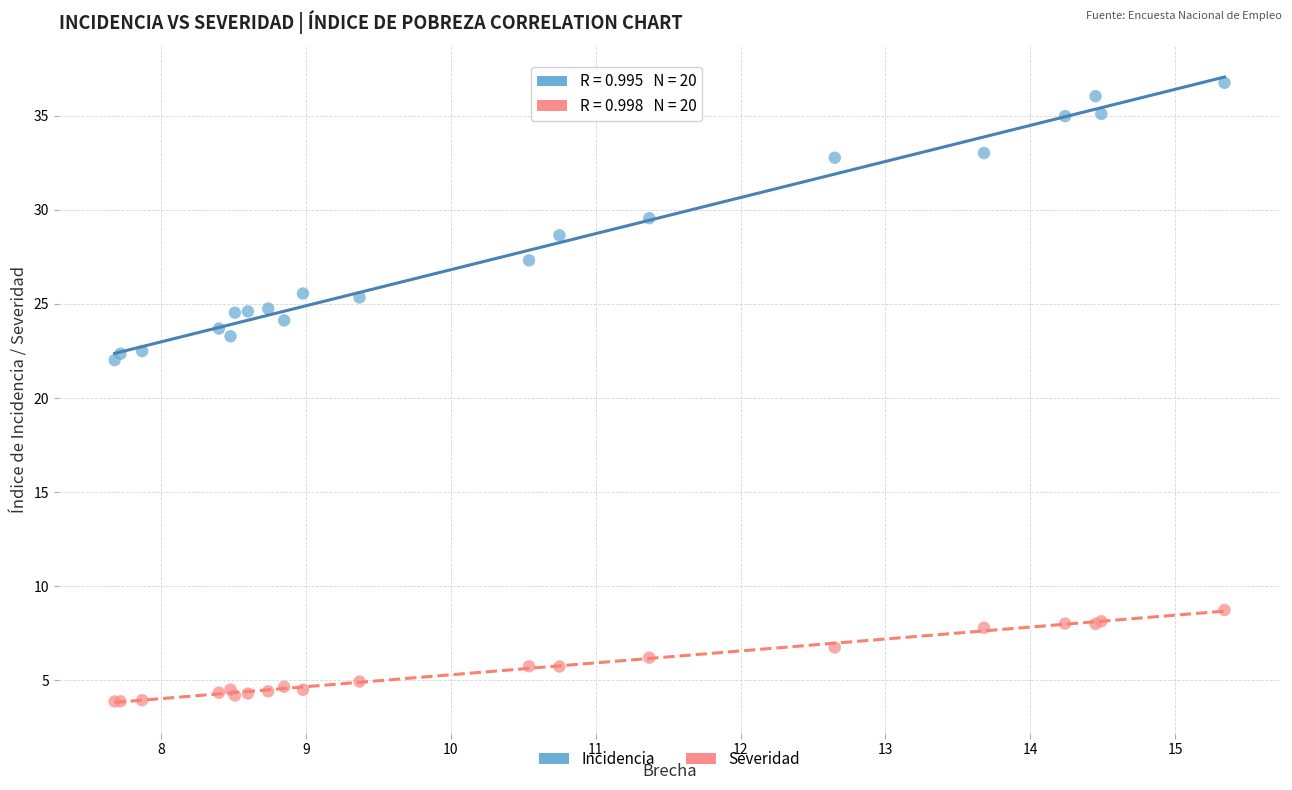

Which series has the widest spread of Y values?

Incidencia